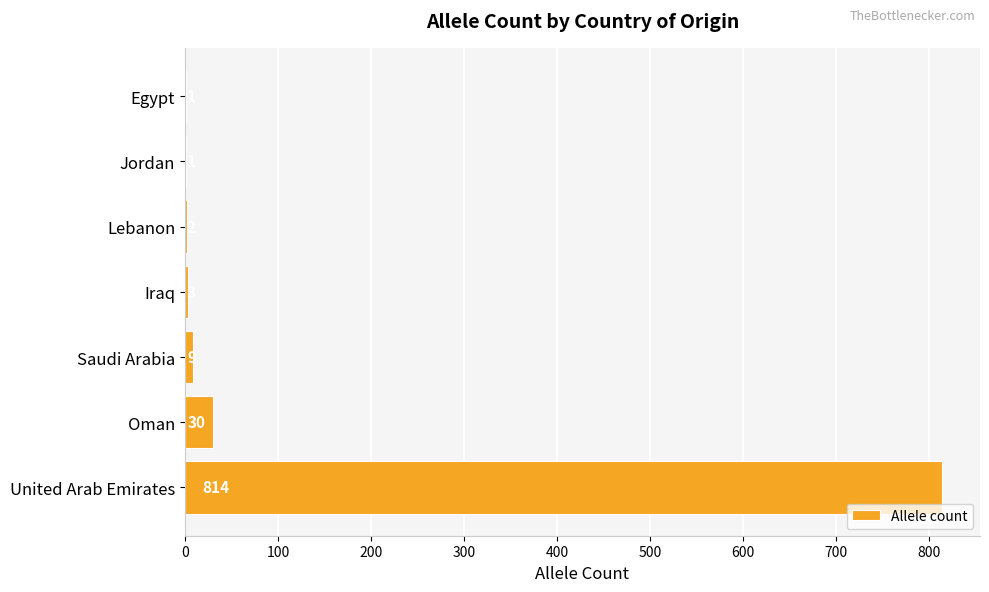

What is the sum of the values at Lebanon and Egypt?

3